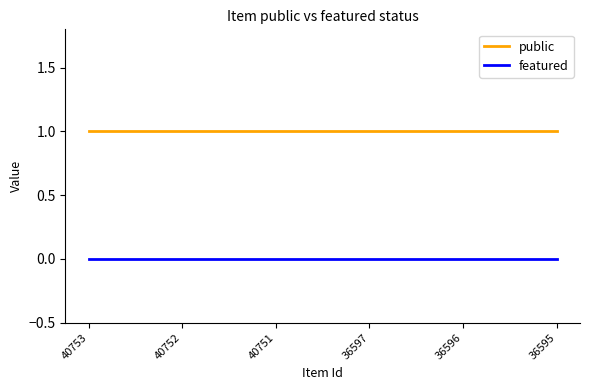

True or false: featured and public cross at least once.

False